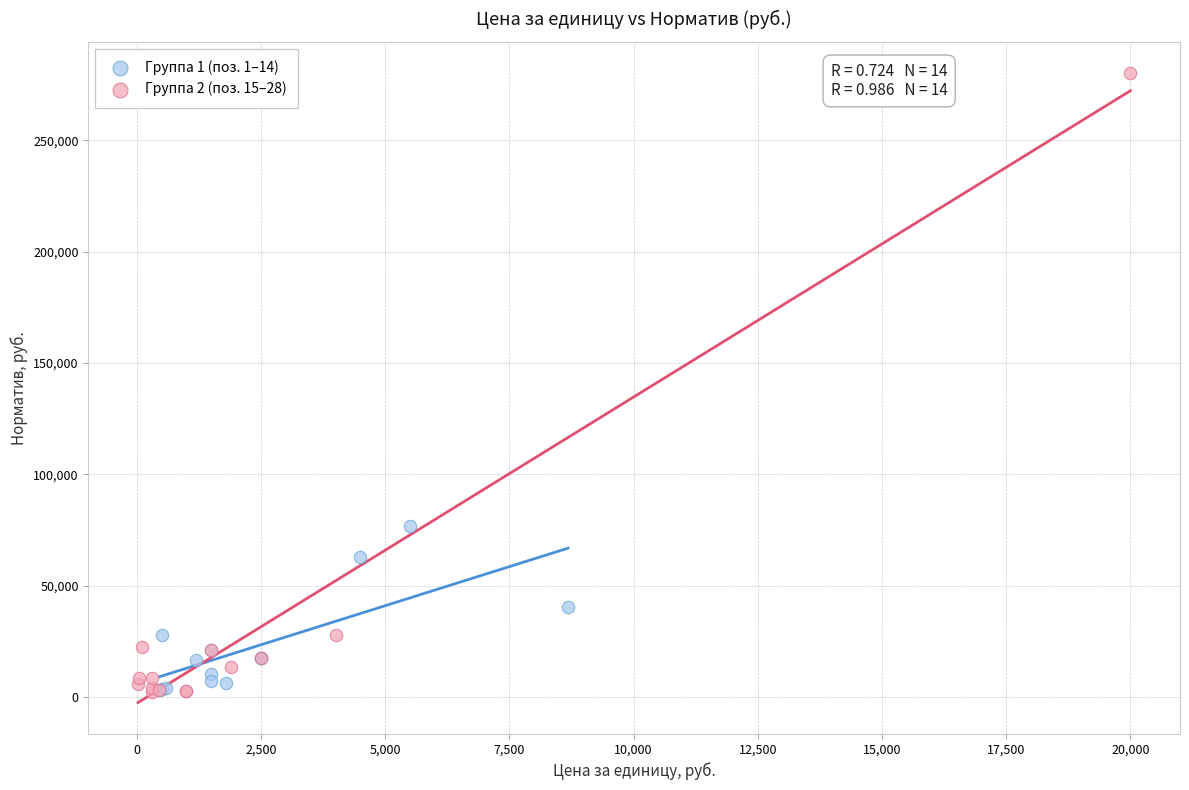

Which series reaches the maximum Y coordinate?

Группа 2 (поз. 15–28)